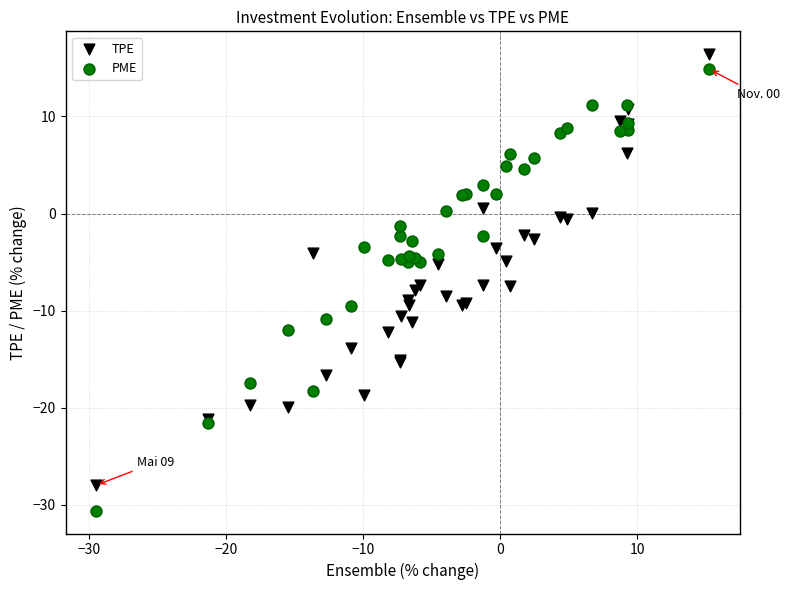

Which series has the largest Y range (max minus min)?

PME